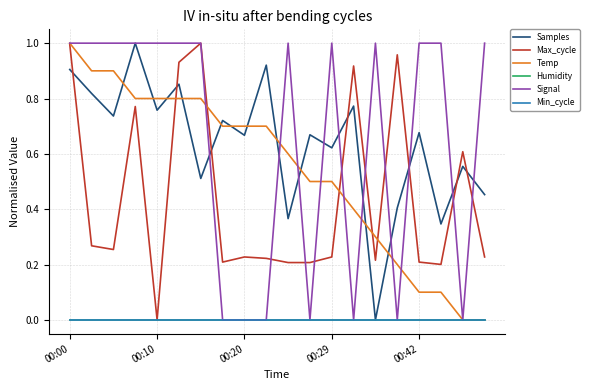

At which category is the sum across all series the highest?

00:00